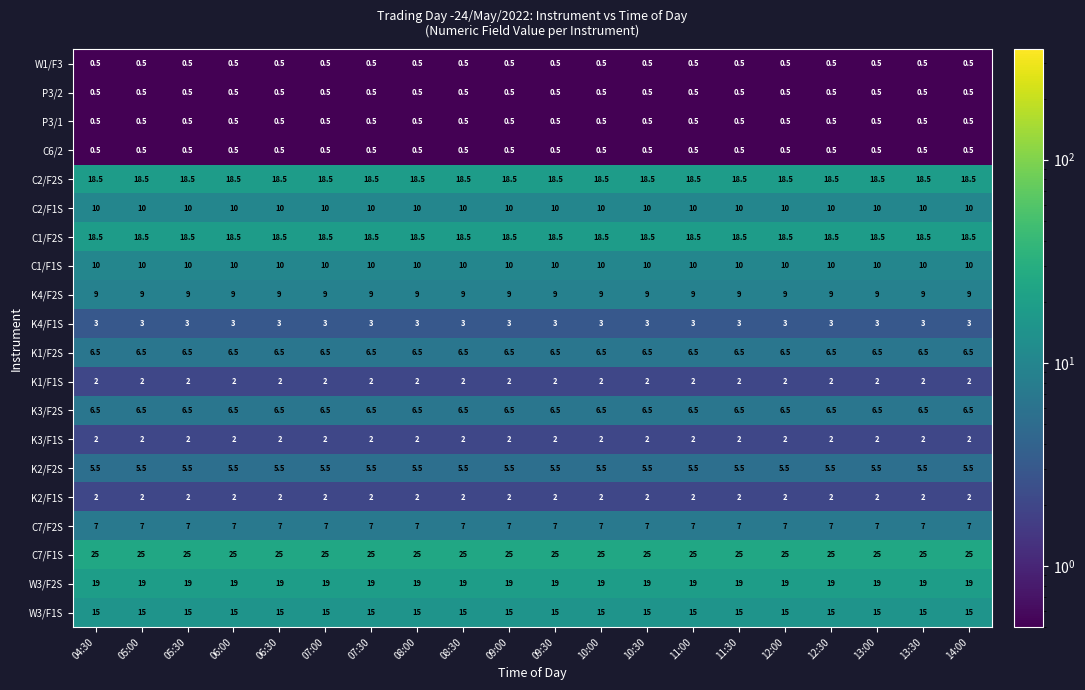

What is the spread (max minus min) of values at 06:00?

24.5